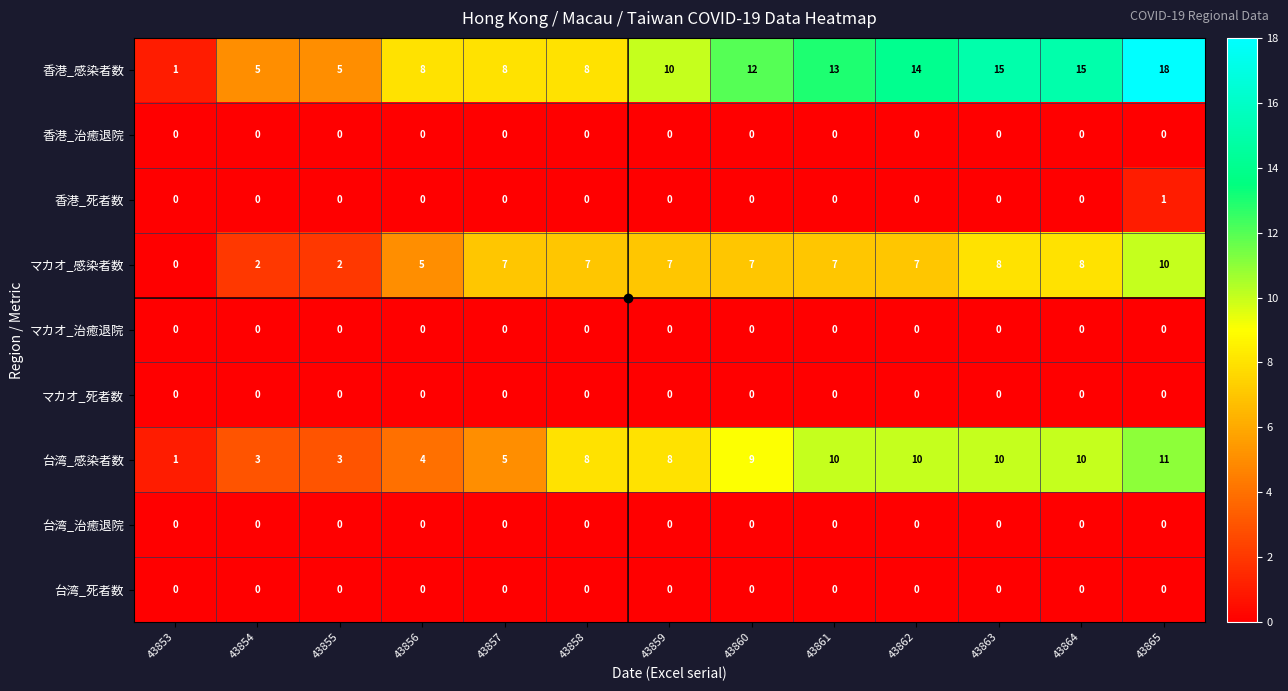

Which series has the largest total across all categories?

香港_感染者数